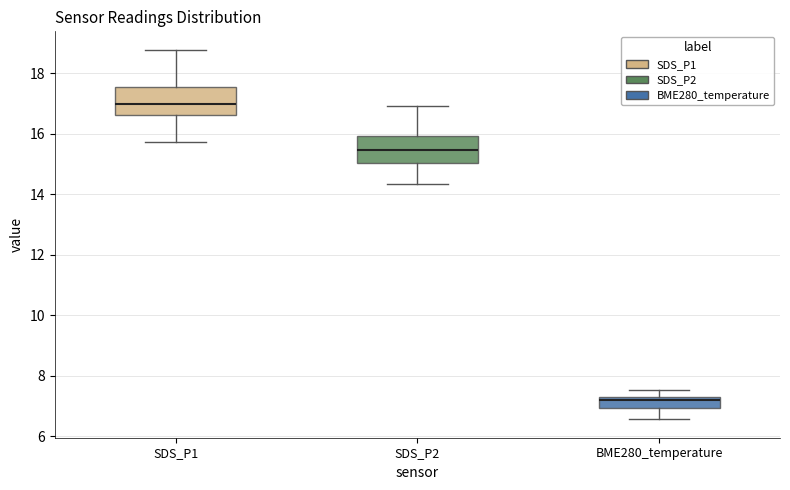

Reading left to right, transcribe this box plot: for each box, give where its median line is, the range the box spans, and where its two whiskers end, as read against the y-axis. The values are not printed on the chart, so give them approximately, as read against the axis.

SDS_P1: median 17.0, box 16.6 to 17.6, whiskers 15.8 to 18.8
SDS_P2: median 15.4, box 15.0 to 16.0, whiskers 14.4 to 17.0
BME280_temperature: median 7.2 (just below the box's upper edge), box 7.0 to 7.2, whiskers 6.6 to 7.6